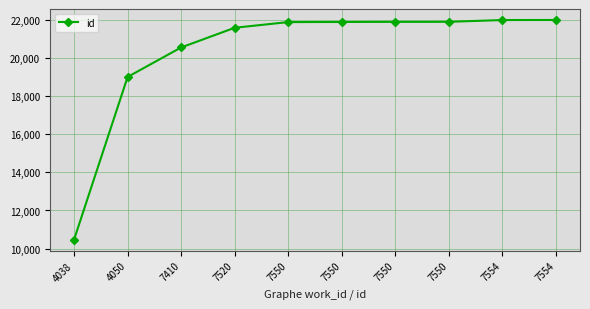

How many distinct data groups are displayed?

1